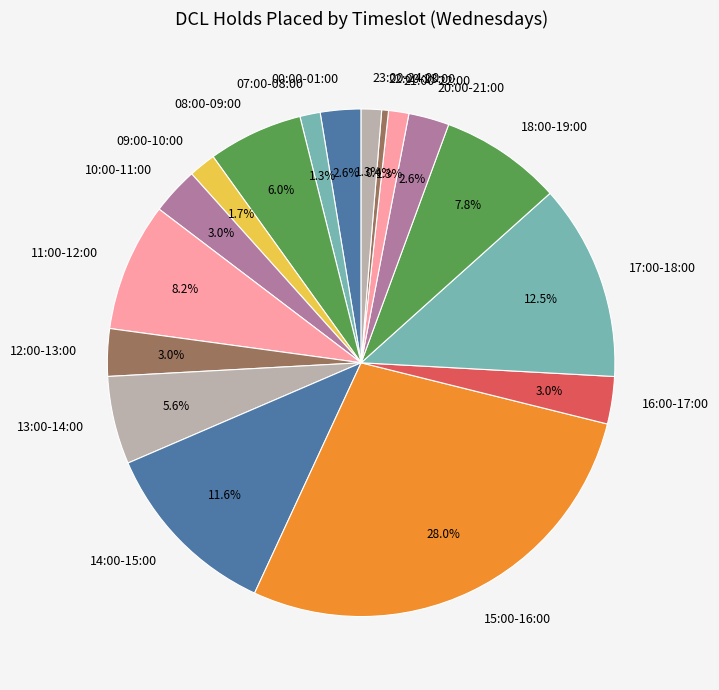

Which slice is the smallest?

22:00-23:00